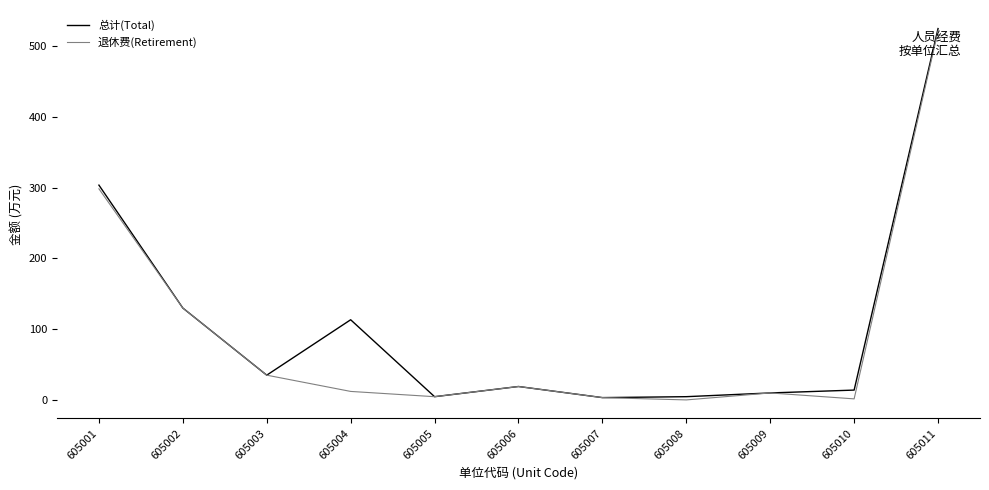

How many distinct data groups are displayed?

2